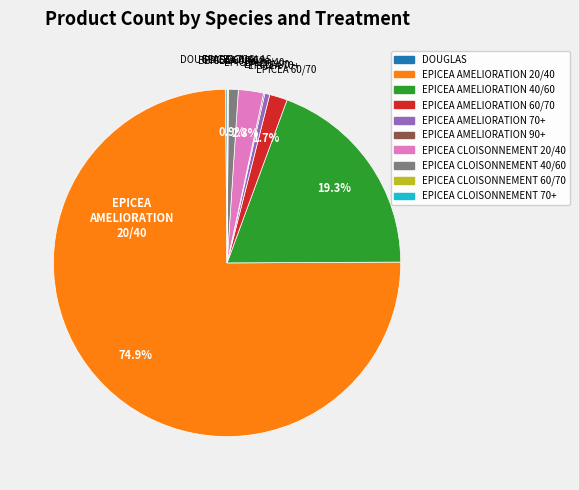

What is the largest slice in the pie chart?

EPICEA AMELIORATION 20/40